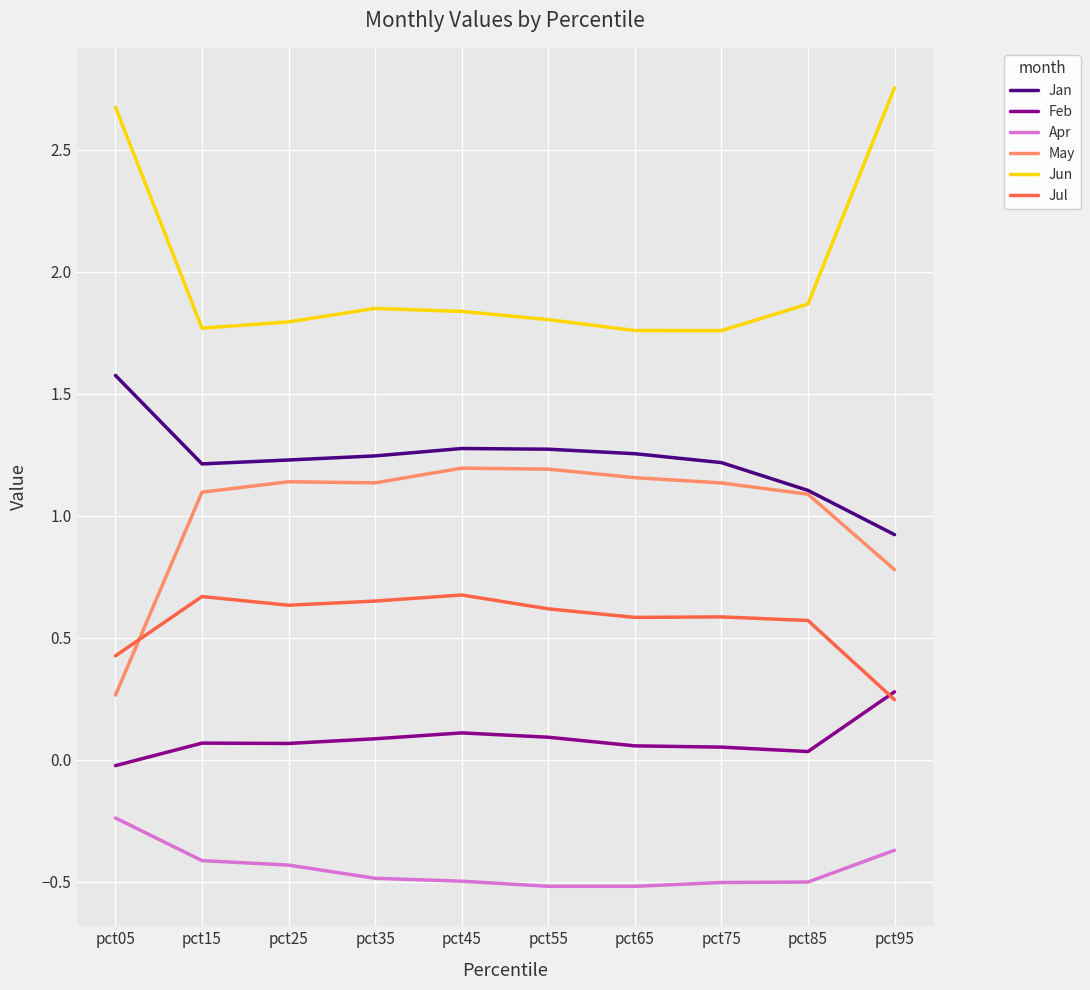

Is the value of Apr at pct25 greater than the value of Jan at pct75?

No